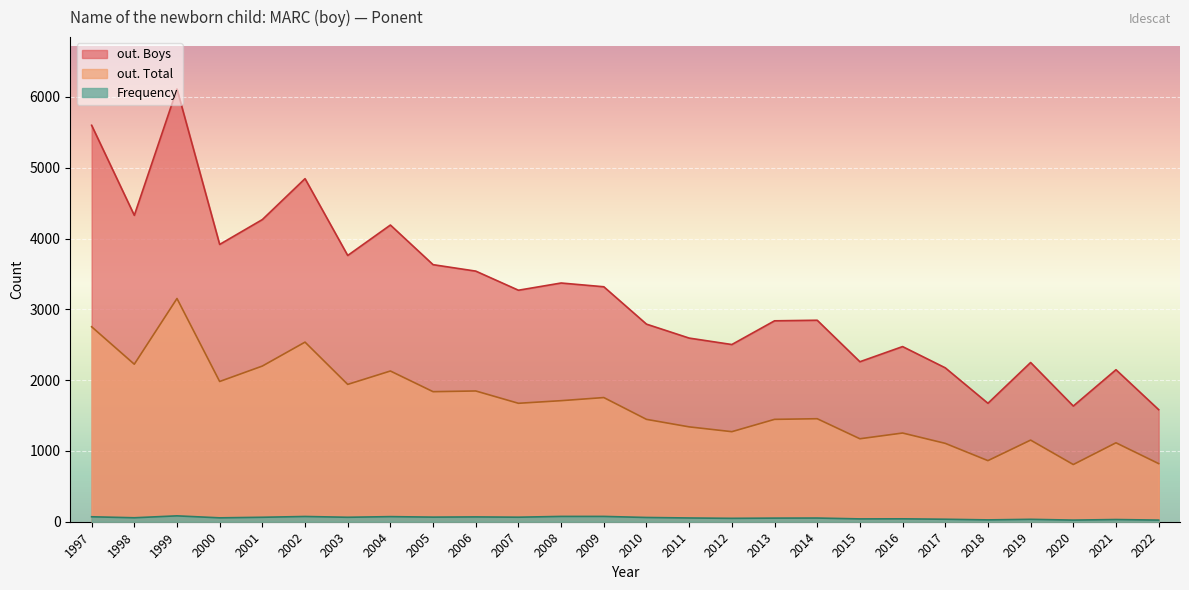

What is the maximum value shown in the chart?

6112